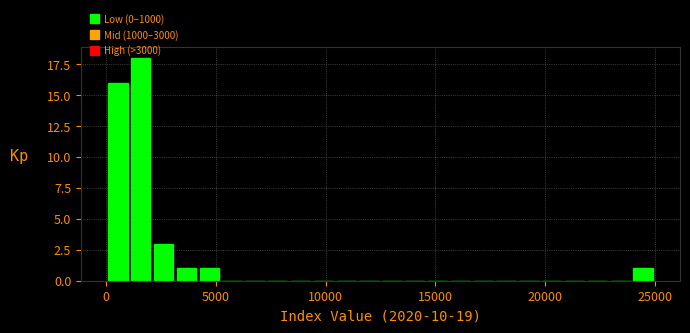

Read against the x-axis, roughly where is the centre of the tallest bar?

1500